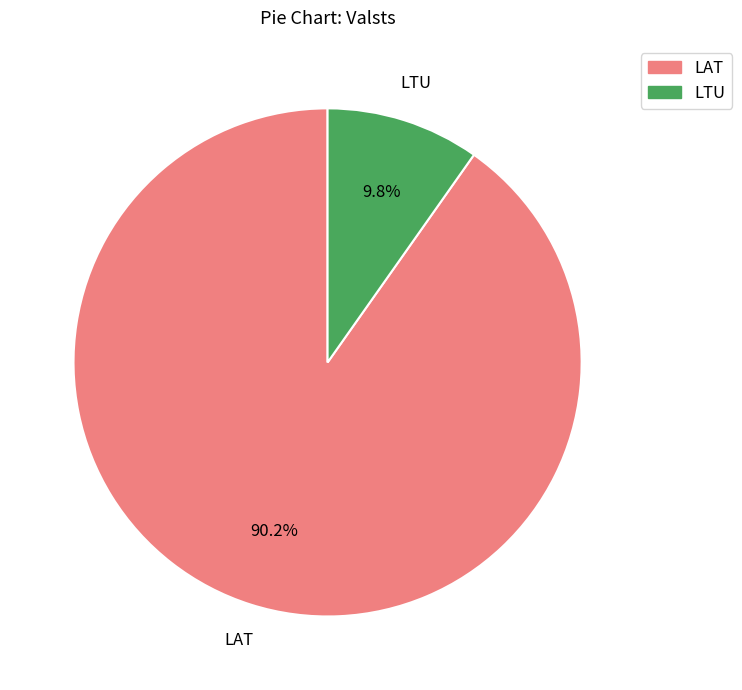

What is the smallest slice in the pie chart?

LTU